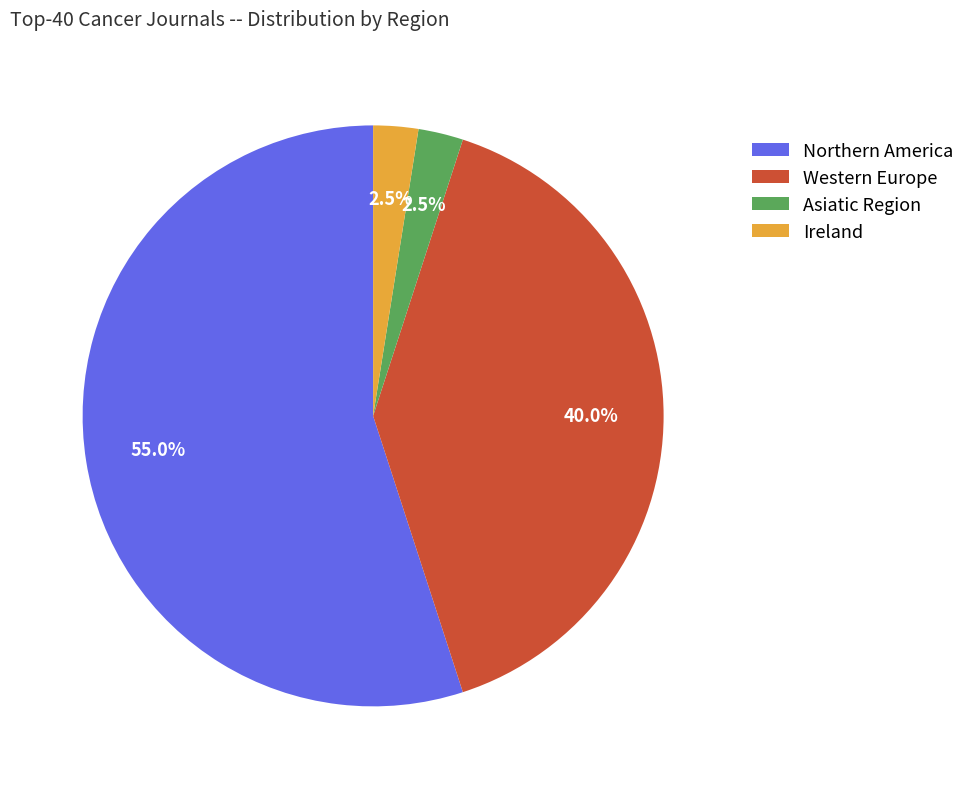

Does Asiatic Region represent more than half of the total?

No